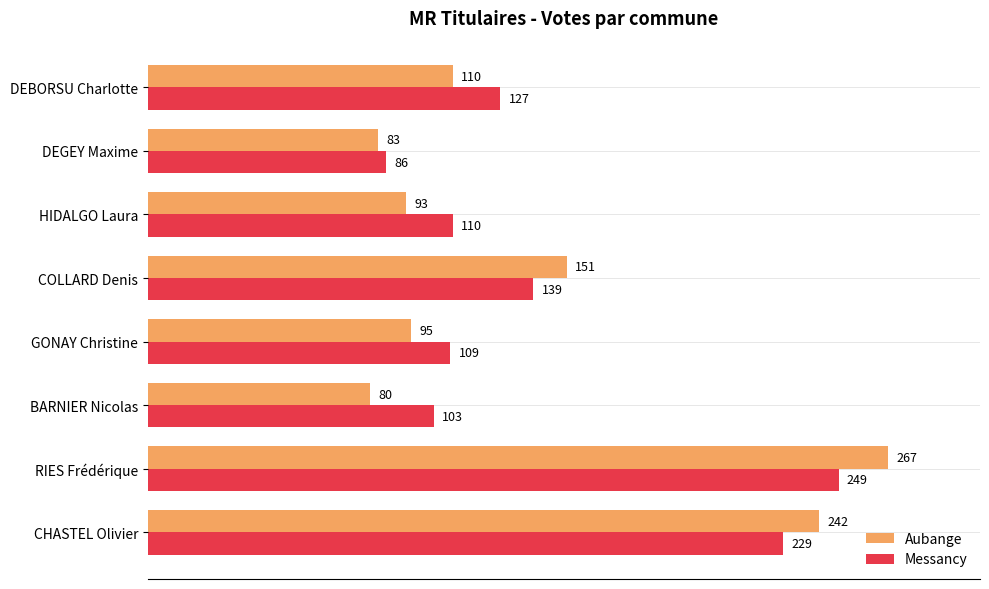

What are all the series names shown in the legend?

Aubange, Messancy